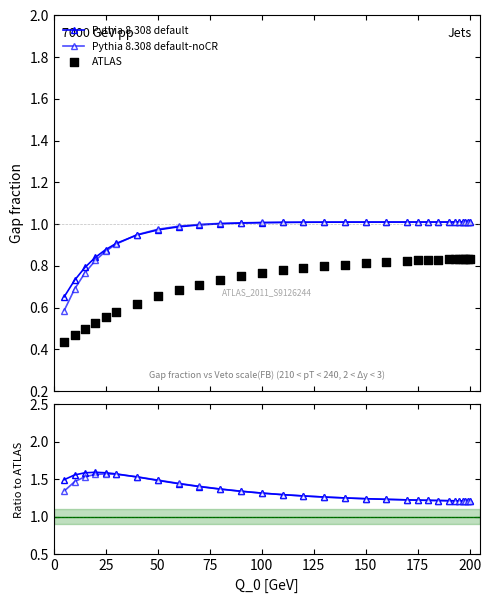

What are all the series names shown in the legend?

Pythia 8.308 default, Pythia 8.308 default-noCR, ATLAS